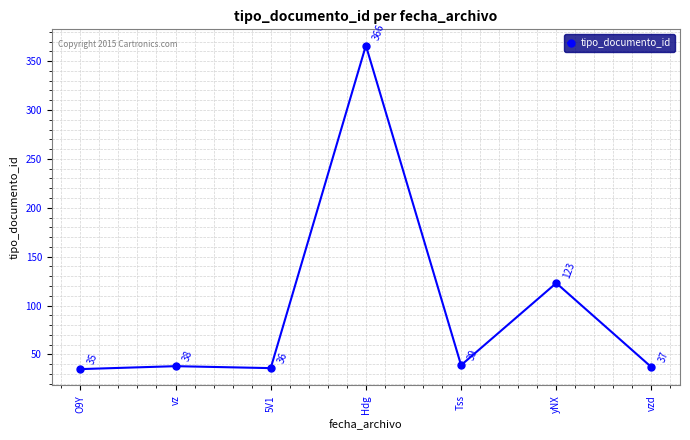

What is the label of the 3rd point from the left?

5V1